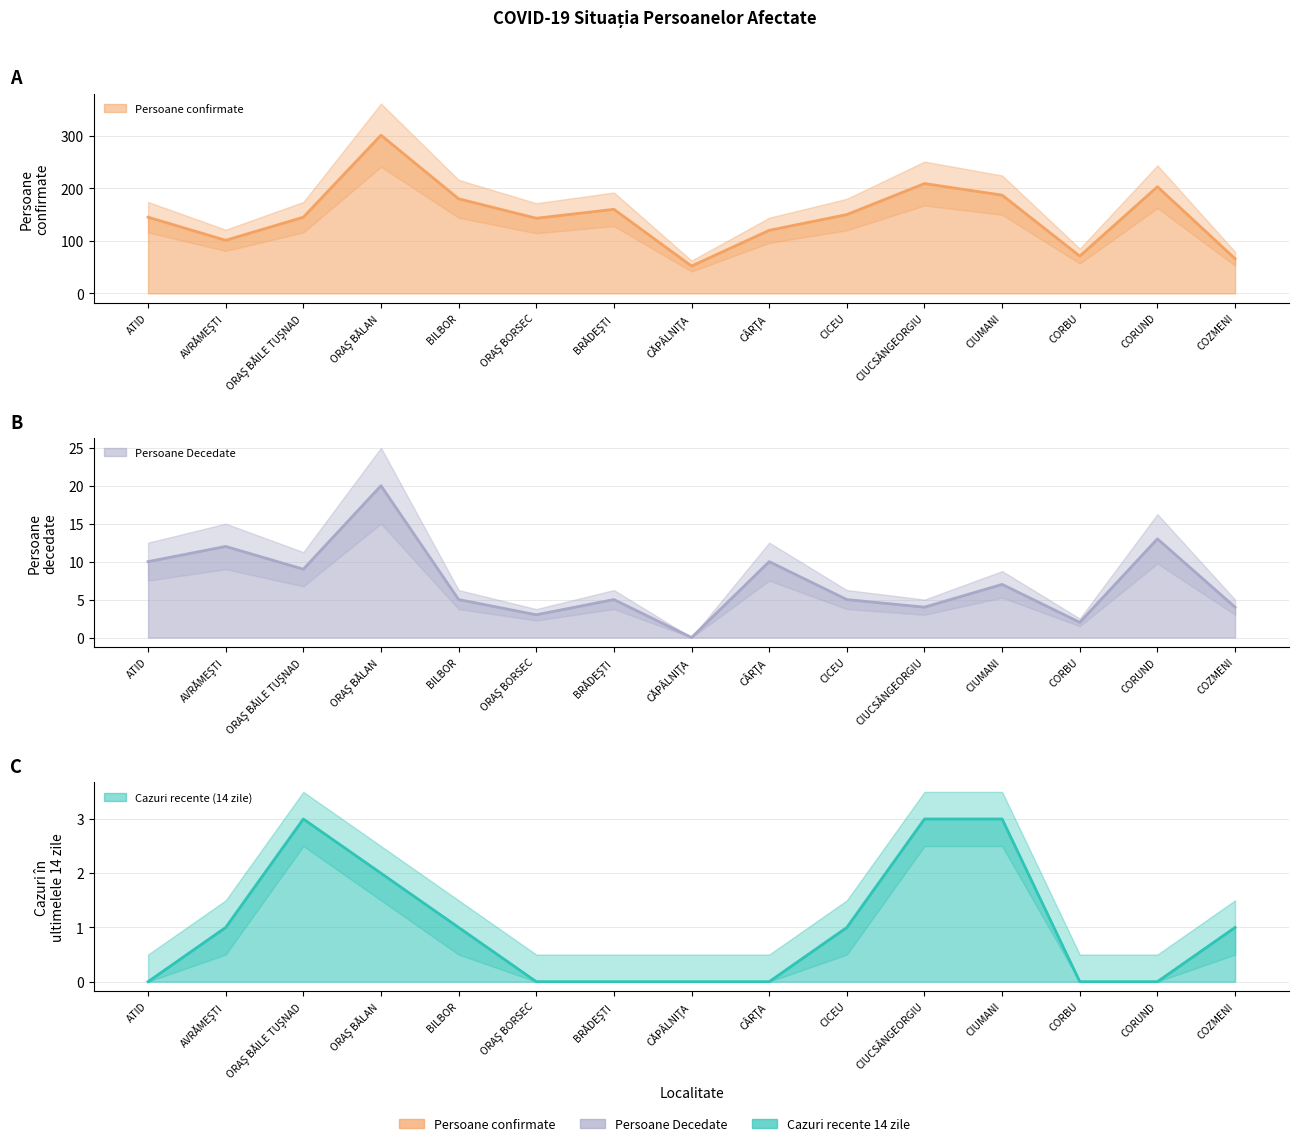

True or false: Cazuri confirmate in ultimele 14 zile and Persoane Decedate intersect in this chart.

False